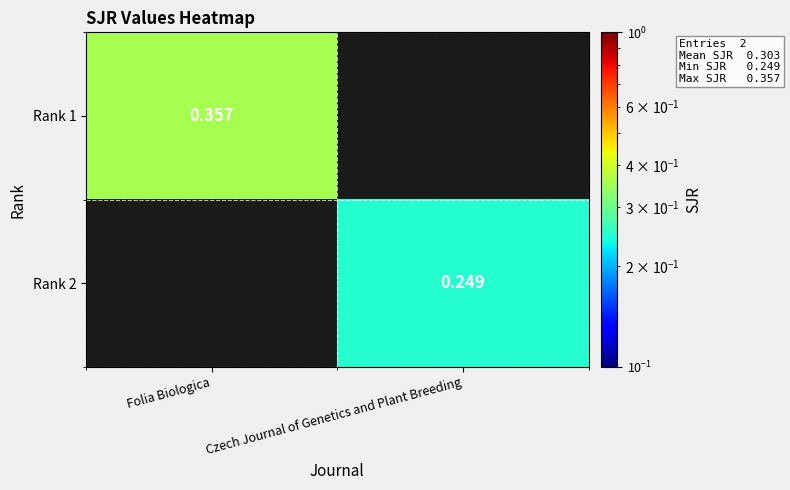

What is the greatest value displayed?

0.4